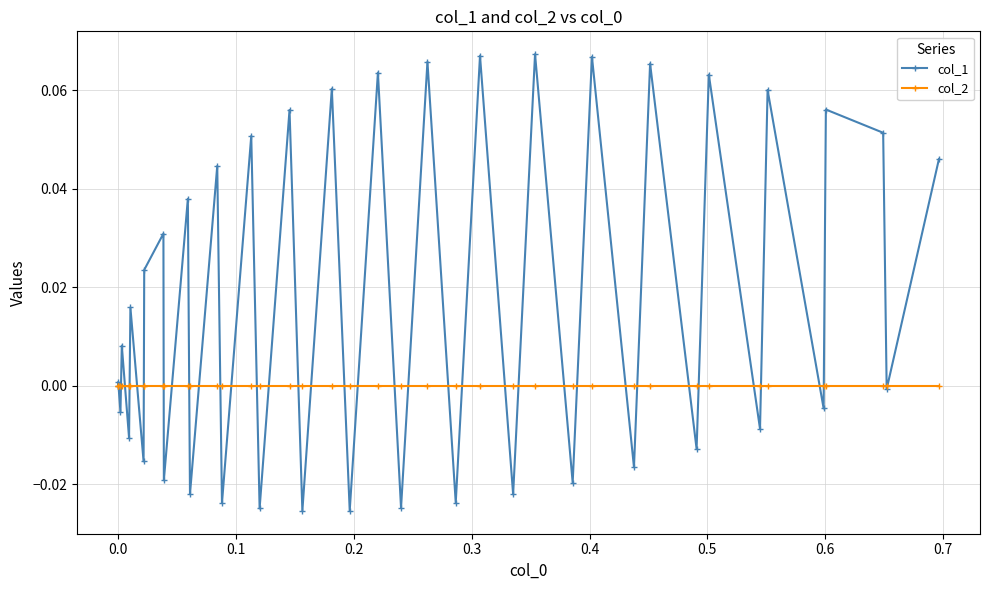

Rank the series by their maximum value, from highest to lowest.

col_1, col_2